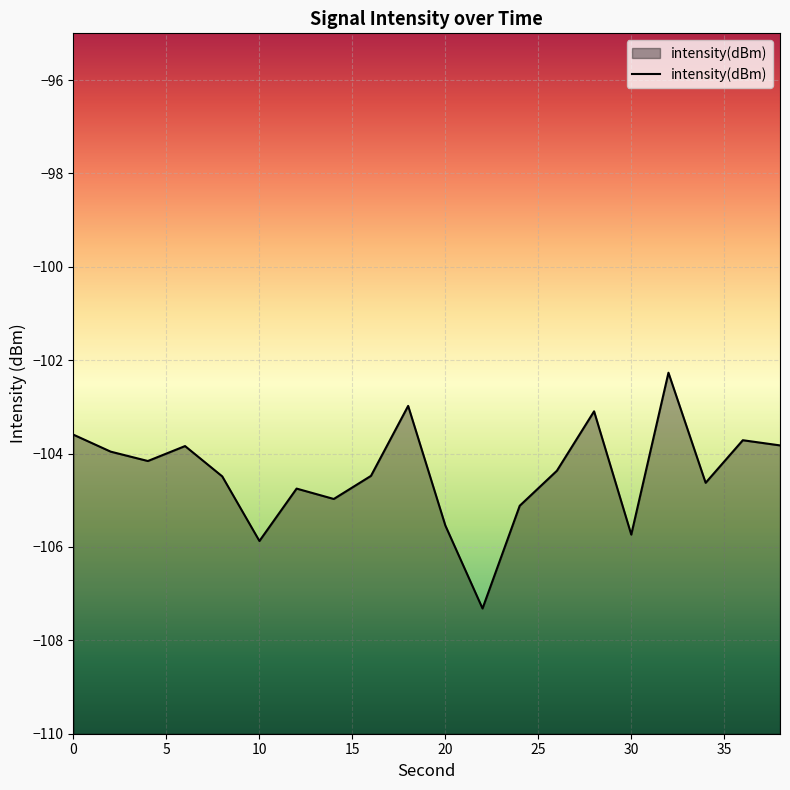

Rank the categories by value from lowest to highest.

22, 10, 30, 20, 24, 14, 12, 34, 8, 16, 26, 4, 2, 6, 38, 36, 0, 28, 18, 32